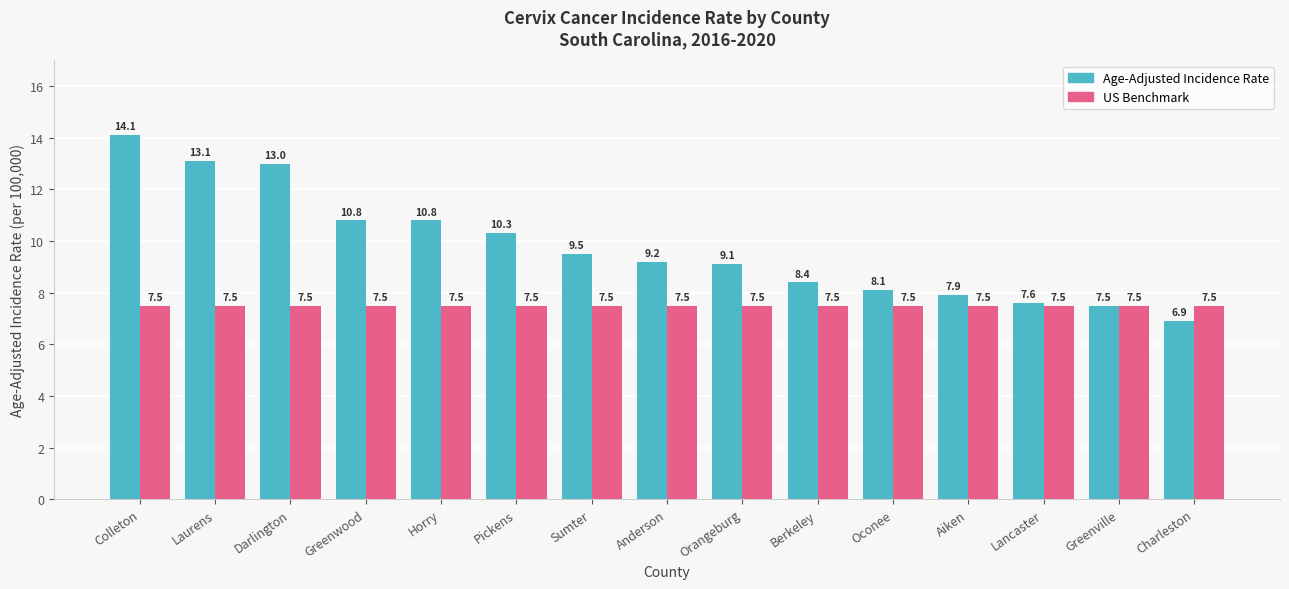

How many distinct data groups are displayed?

2